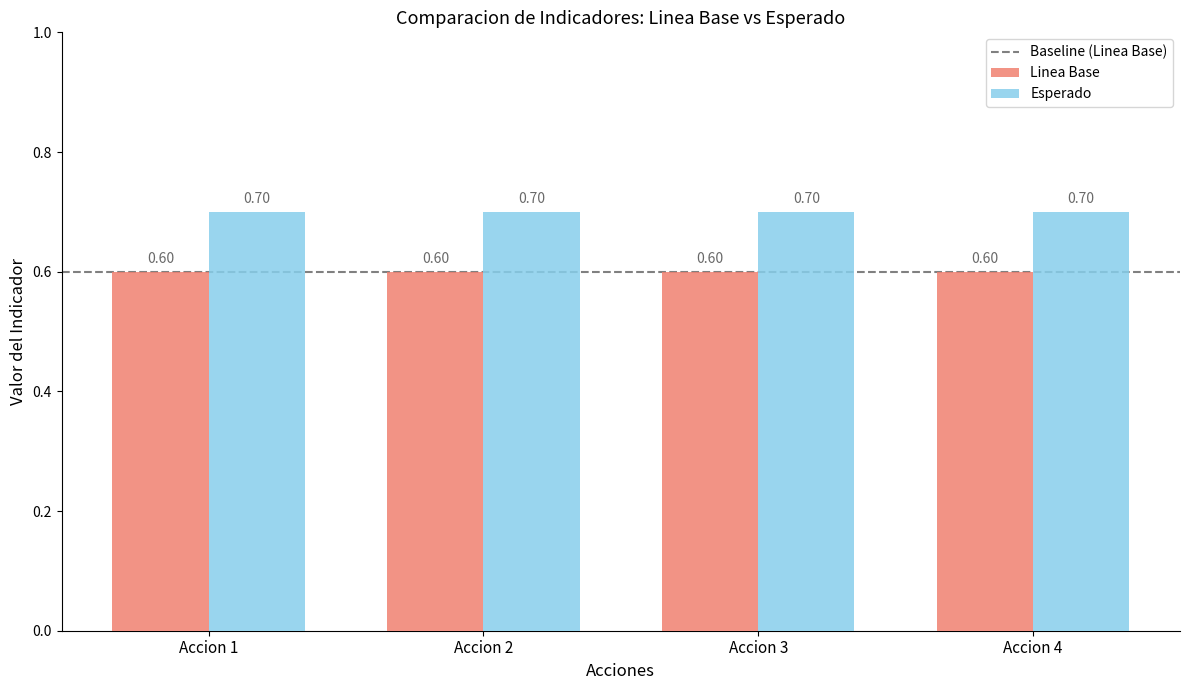

At how many categories does at least one series exceed 0?

4